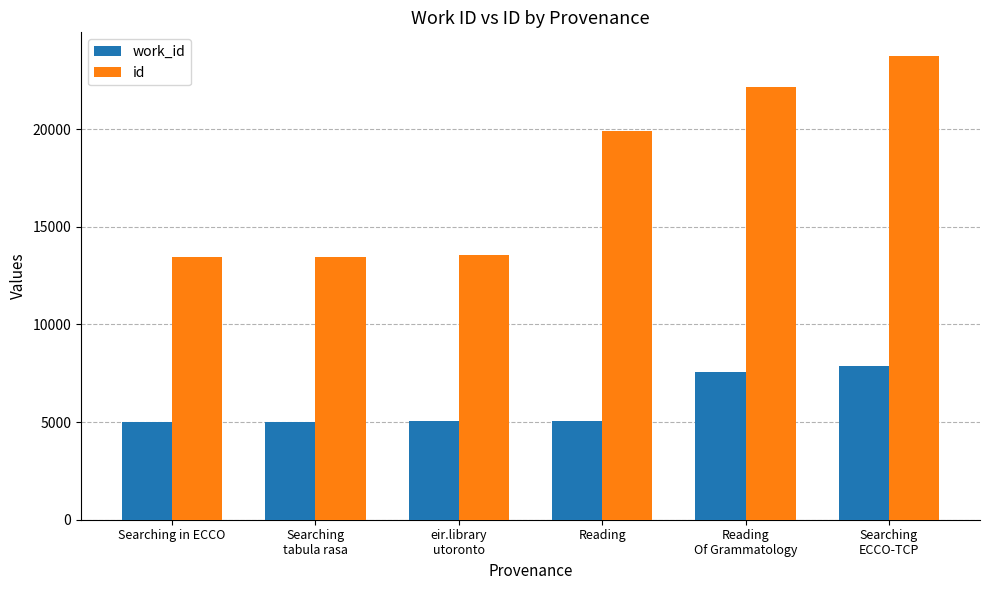

How many bars are there in each group?

2